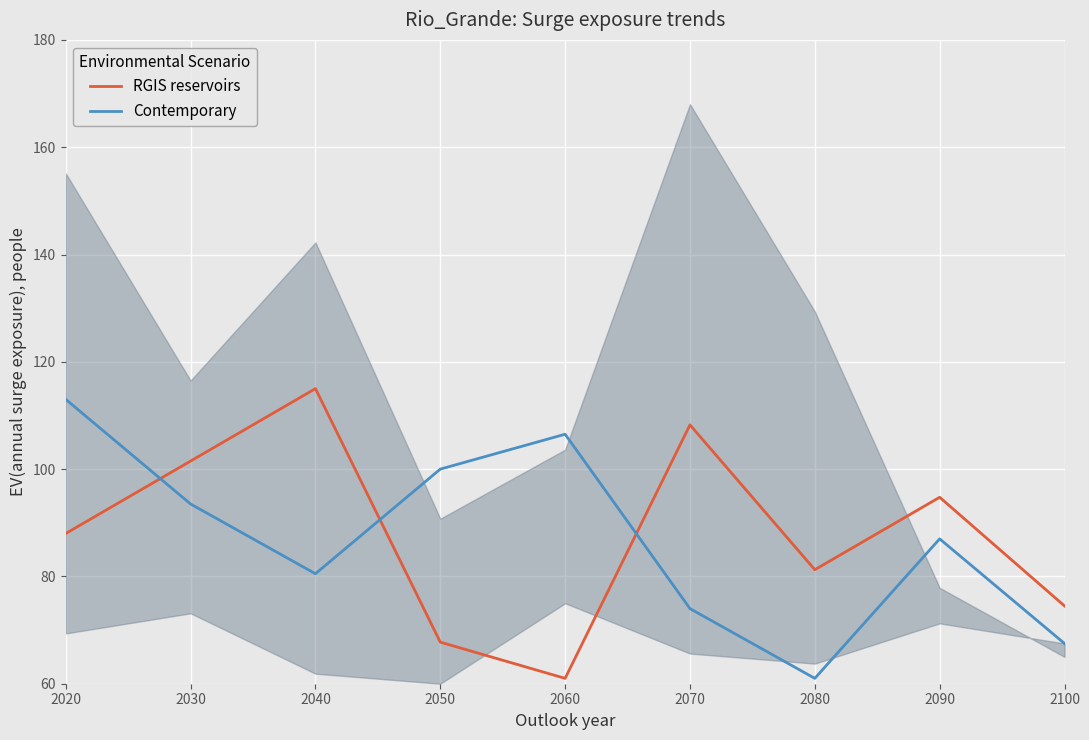

How many data points in RGIS reservoirs are less than 88?

4